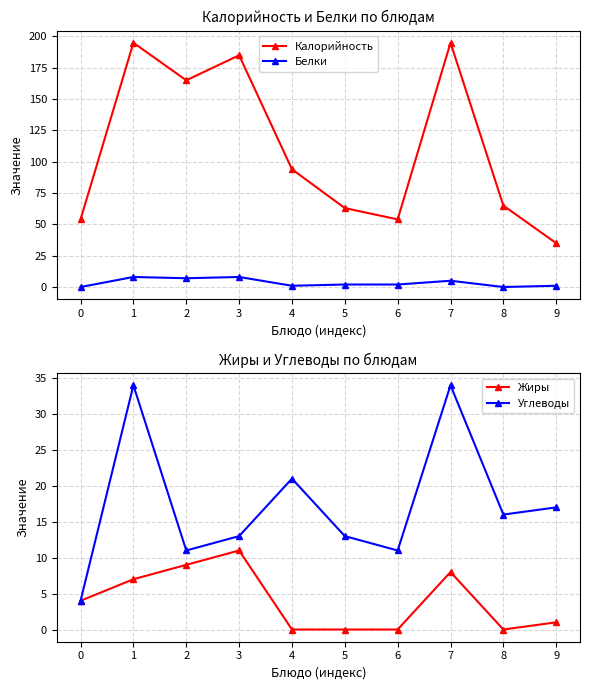

What is the approximate value of Жиры at 7, to the nearest 5?

10